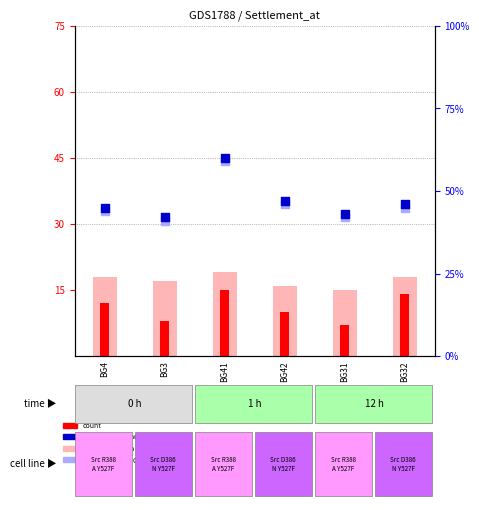

What is the total value across all series at BG31?

107